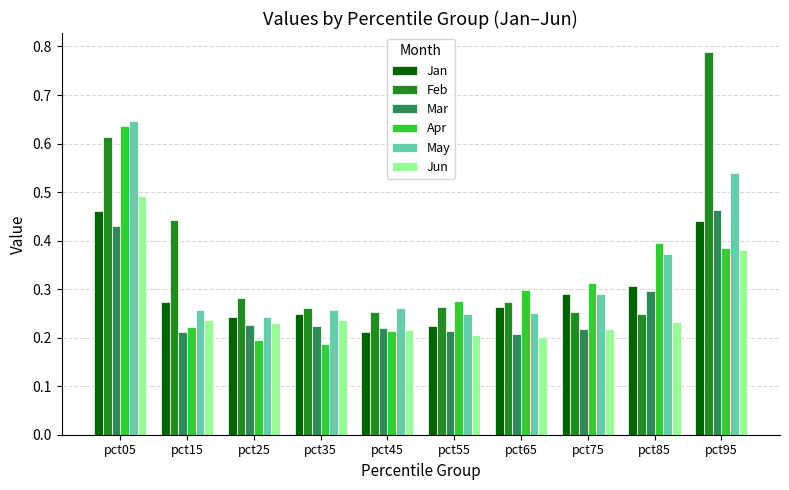

Count the Mar values in the range 0 to 1.

10